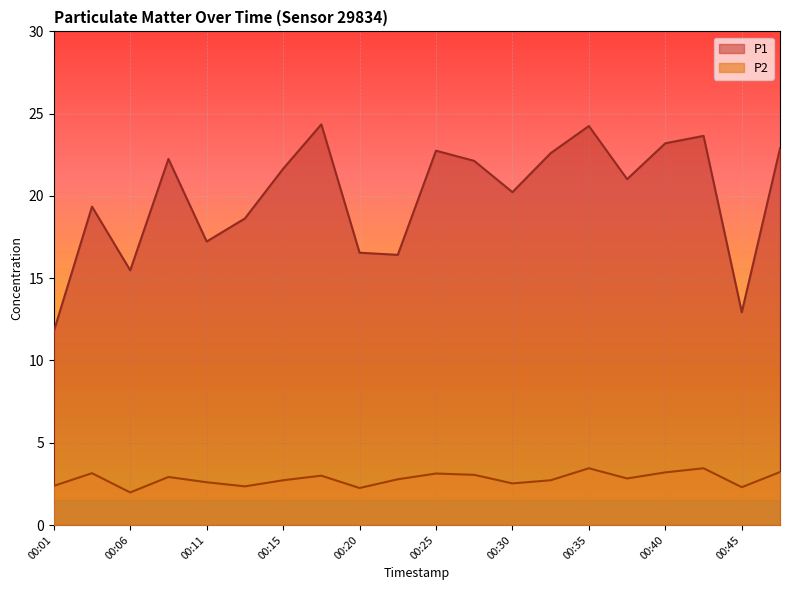

True or false: P2 has a value of 3.5 at 00:35.

True